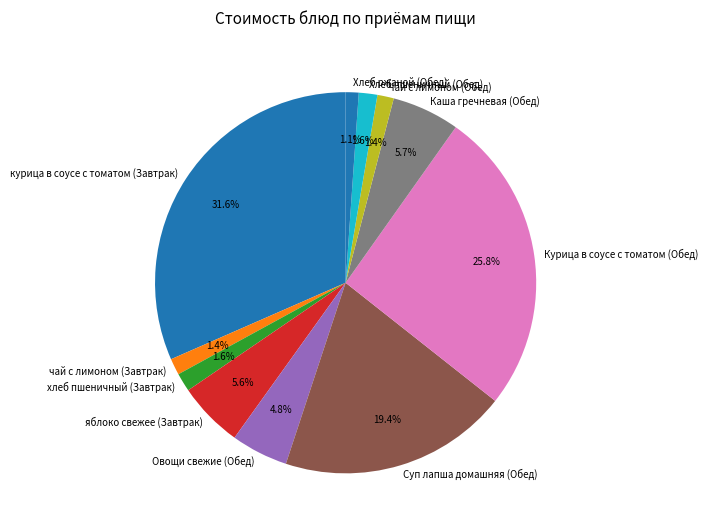

Which category has the biggest portion of the pie?

курица в соусе с томатом (Завтрак)